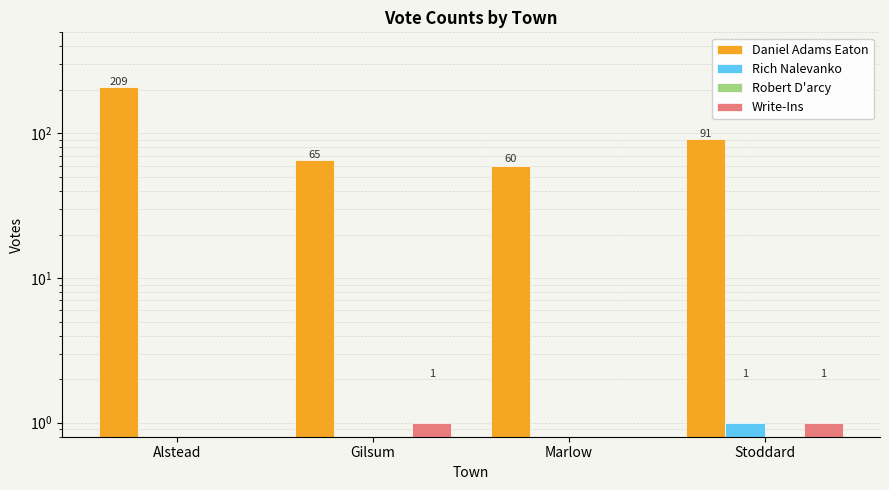

Reading left to right, extract all data points from this chart.

Daniel Adams Eaton: Alstead=209	Gilsum=65	Marlow=60	Stoddard=91
Rich Nalevanko: Alstead=0	Gilsum=0	Marlow=0	Stoddard=1
Robert D'arcy: Alstead=0	Gilsum=0	Marlow=0	Stoddard=0
Write-Ins: Alstead=0	Gilsum=1	Marlow=0	Stoddard=1